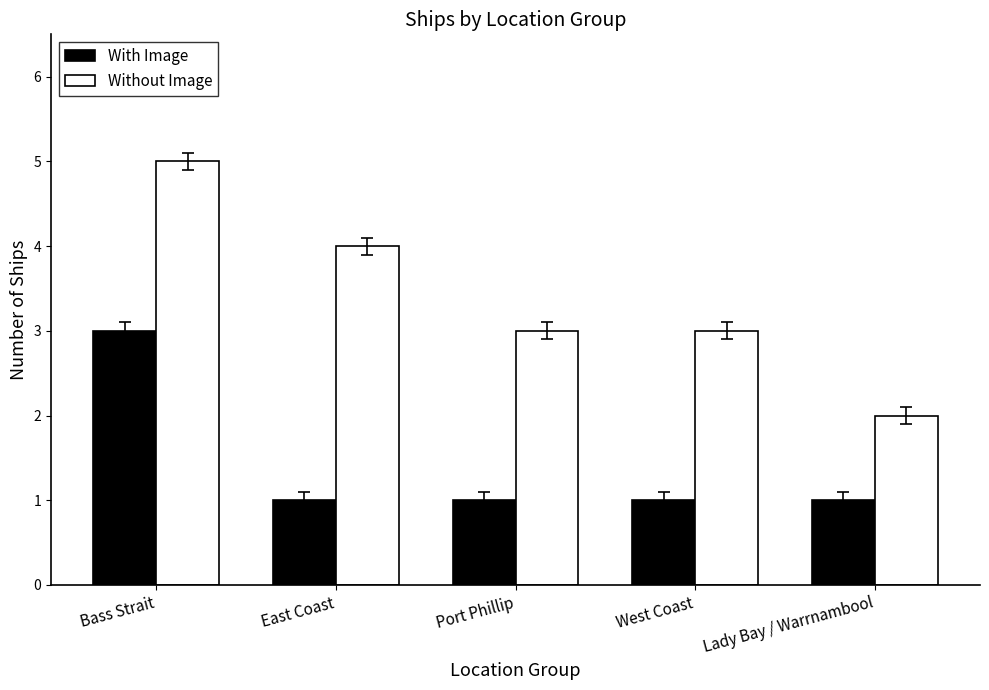

The With Image series shows 1 at Port Phillip. True or false?

True